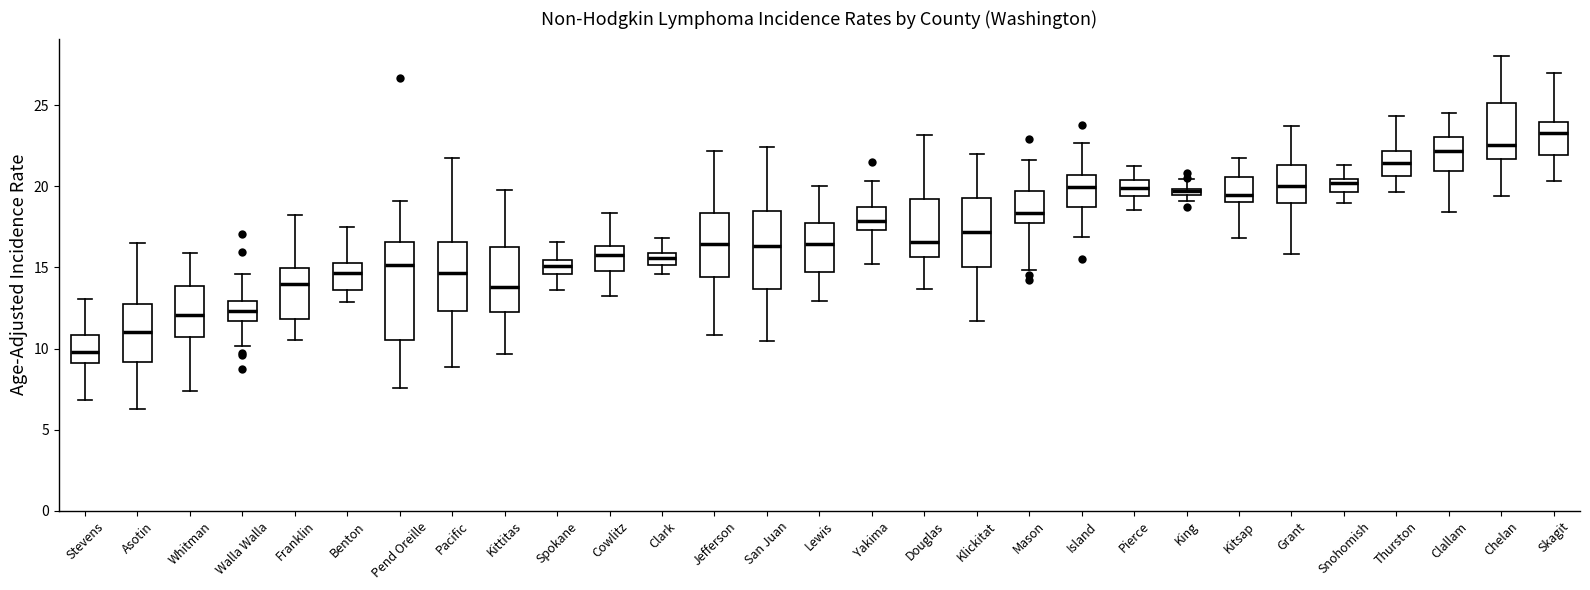

Which box's median line is the highest?

Skagit